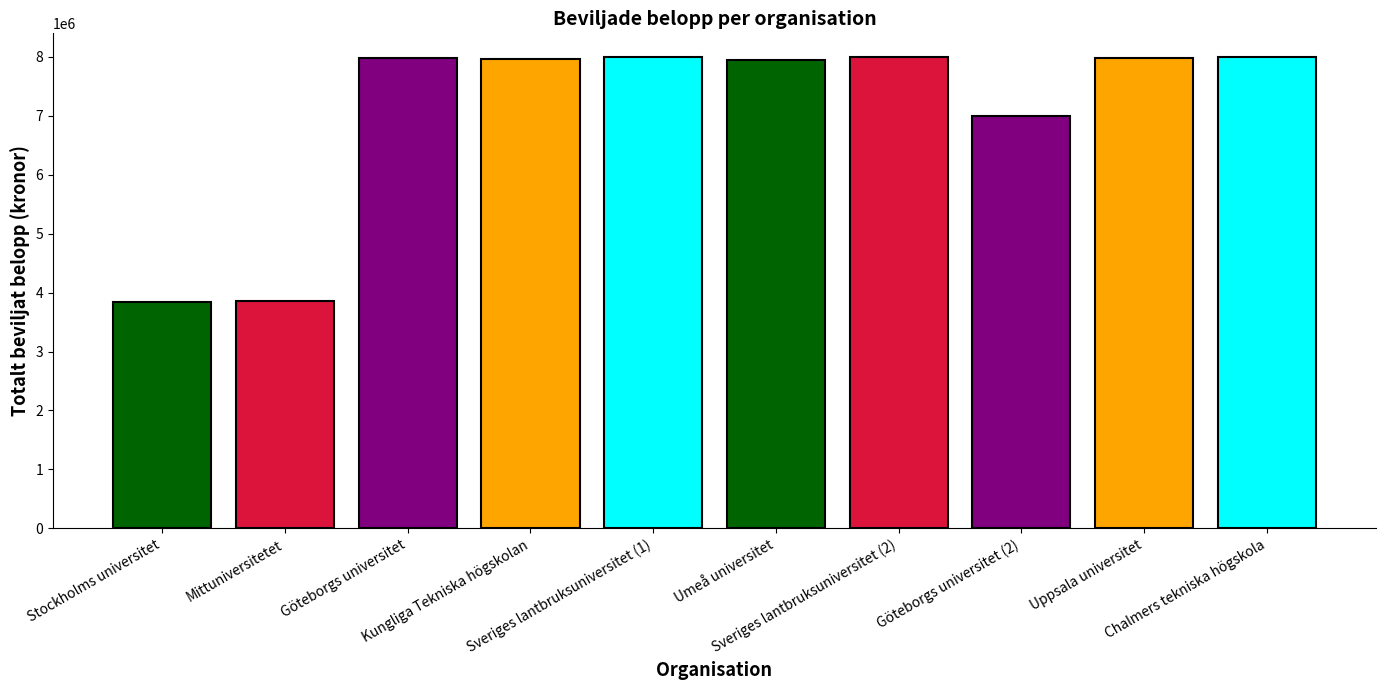

Reading right to left, transcribe all the data shown in this chart.

8000000	7974941	6997137	8000000	7951456	8000000	7972427	7988693	3854021	3832928